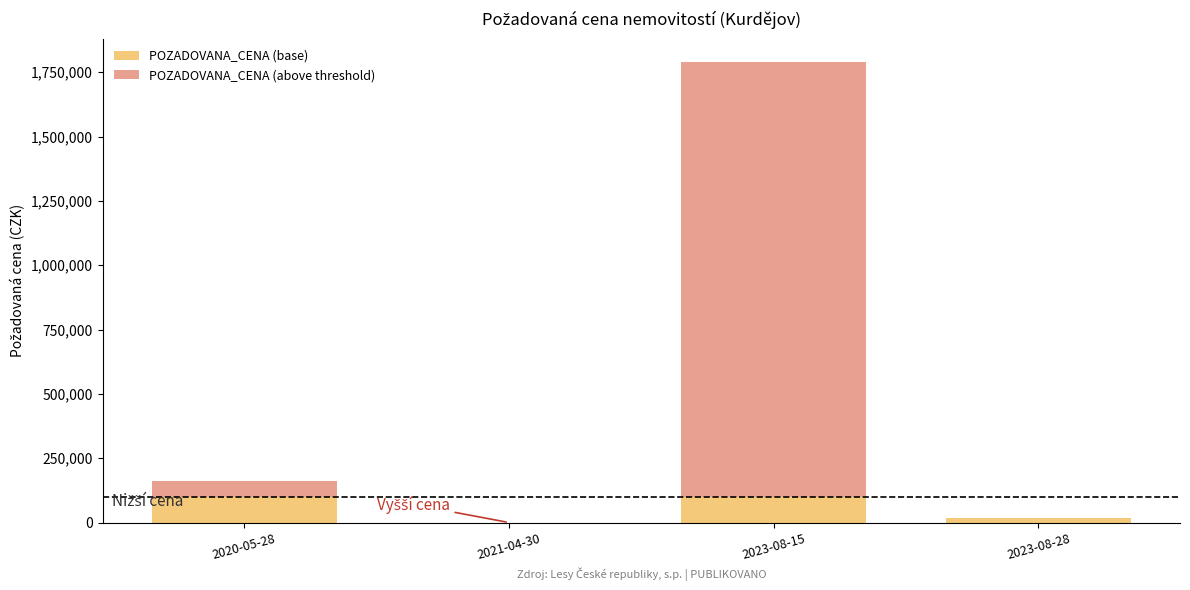

What is the maximum value for POZADOVANA_CENA (base)?

100000